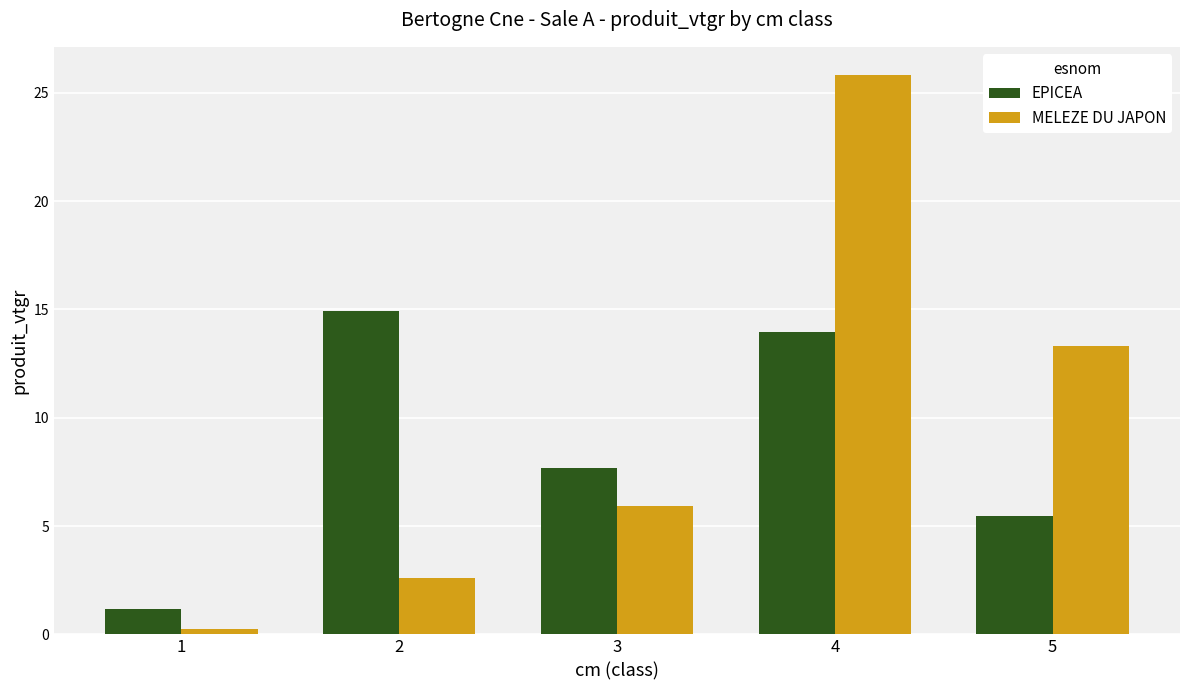

Is the value of MELEZE DU JAPON at 1 greater than the value of EPICEA at 1?

No